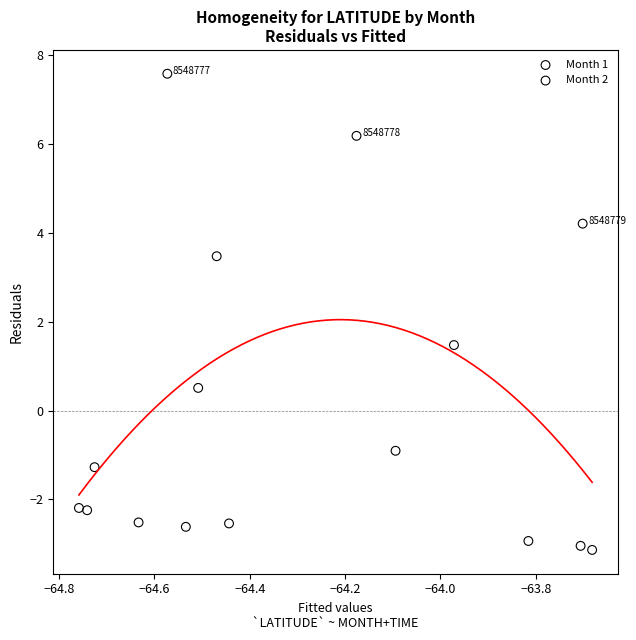

Which series has the largest Y range (max minus min)?

Month 1